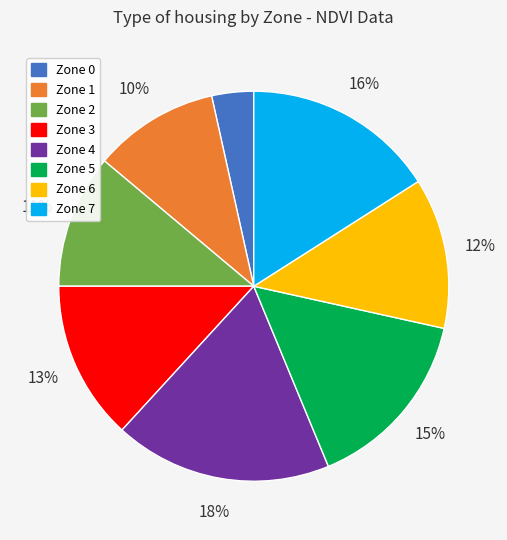

Approximately how many times larger is the value at Zone 7 compared to Zone 4?

0.9